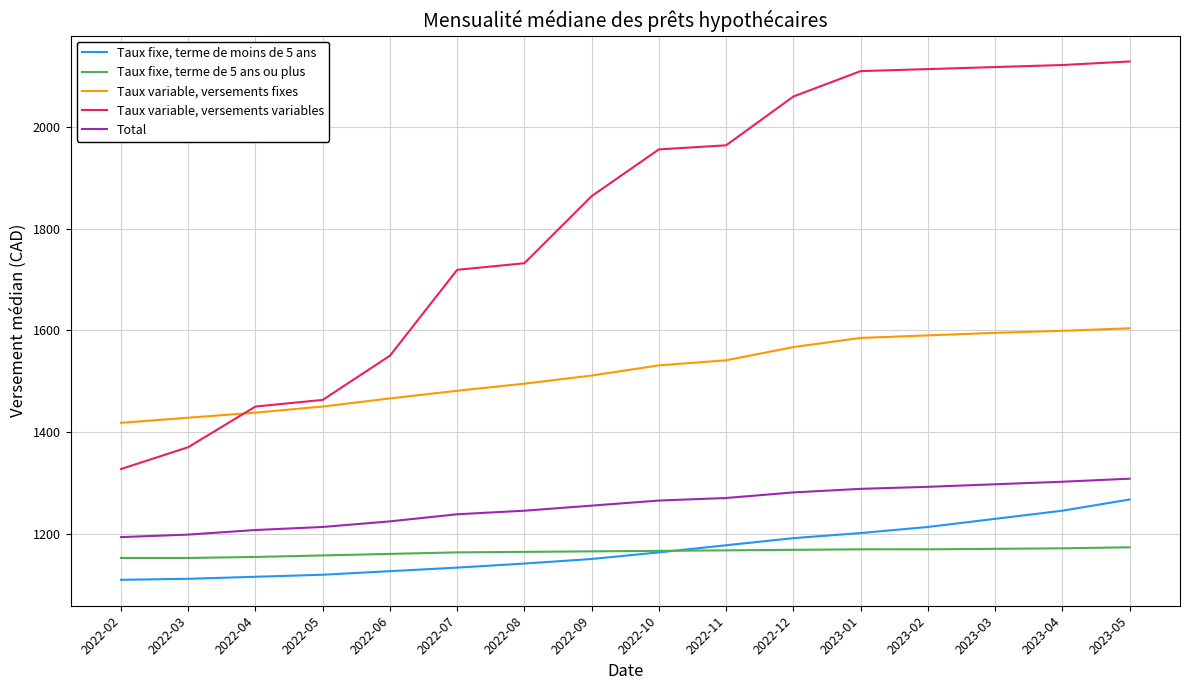

What is the approximate value of Taux fixe, terme de moins de 5 ans at 2022-10?

1163